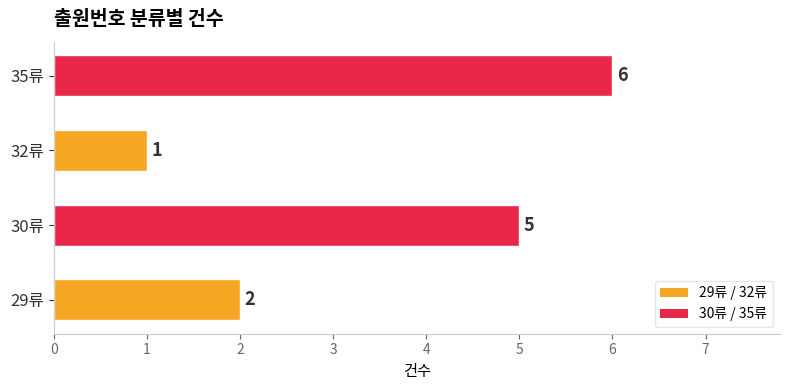

Rank the categories by value from highest to lowest.

35류, 30류, 29류, 32류